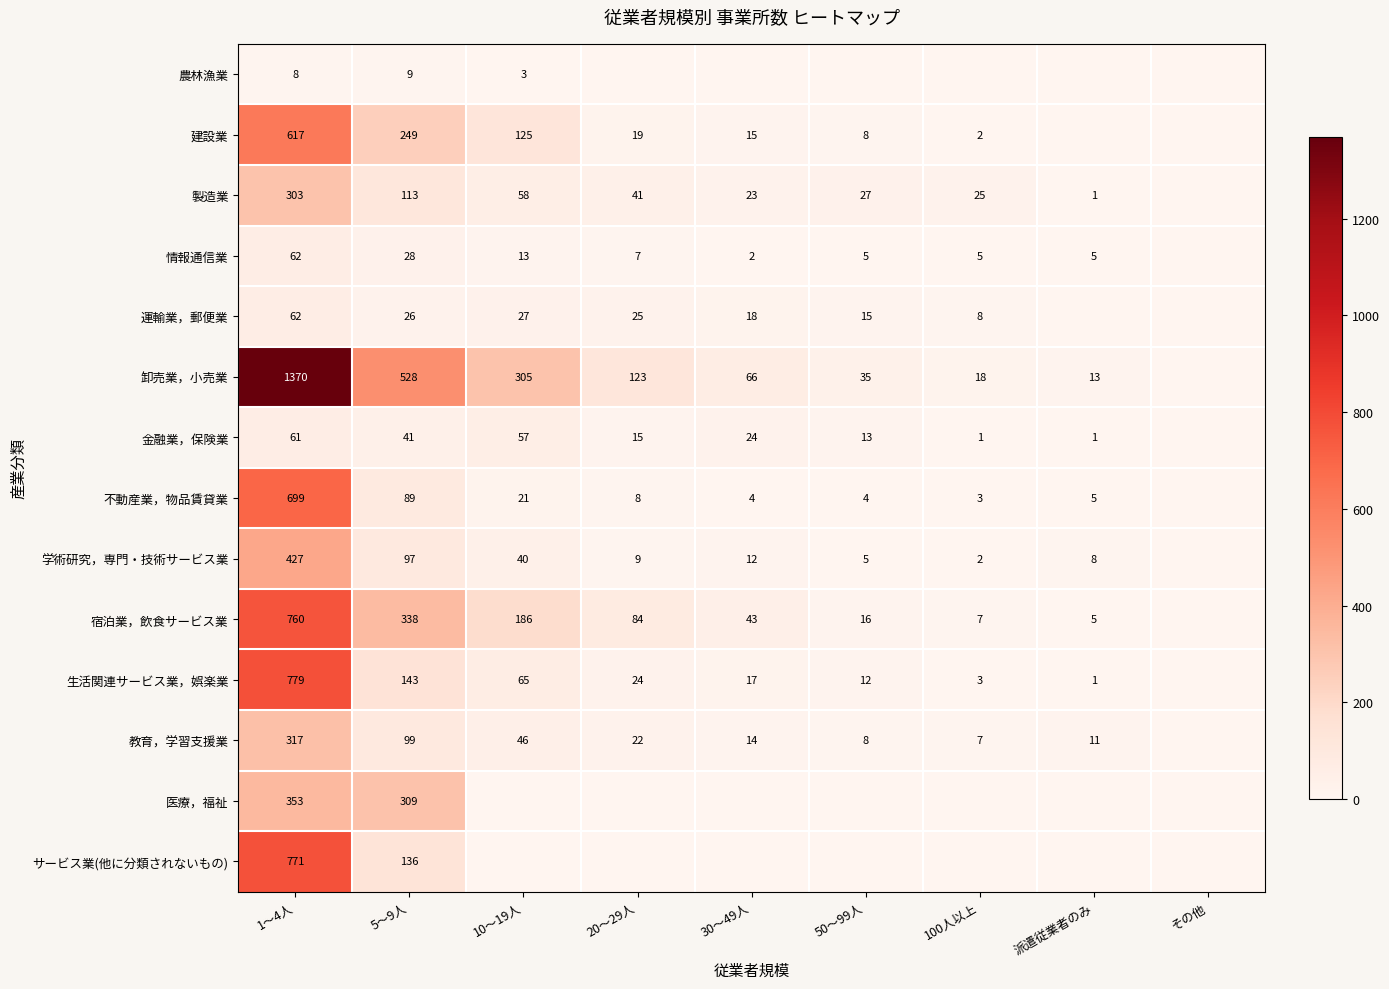

At 5～9人, list the series in order from smallest to largest.

農林漁業, 運輸業，郵便業, 情報通信業, 金融業，保険業, 不動産業，物品賃貸業, 学術研究，専門・技術サービス業, 教育，学習支援業, 製造業, サービス業(他に分類されないもの), 生活関連サービス業，娯楽業, 建設業, 医療，福祉, 宿泊業，飲食サービス業, 卸売業，小売業